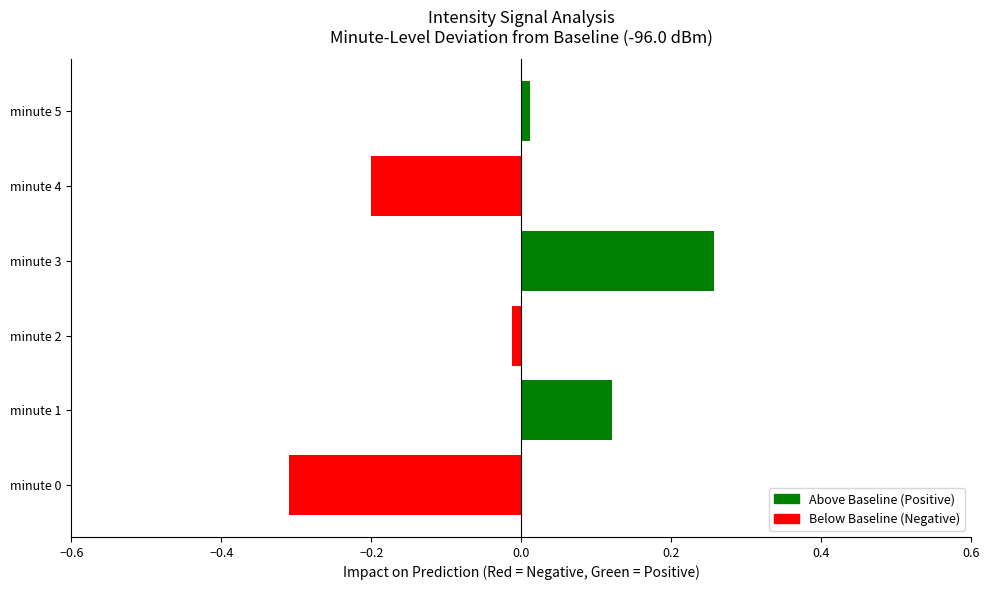

What is the difference between the second highest and minimum values?

0.4